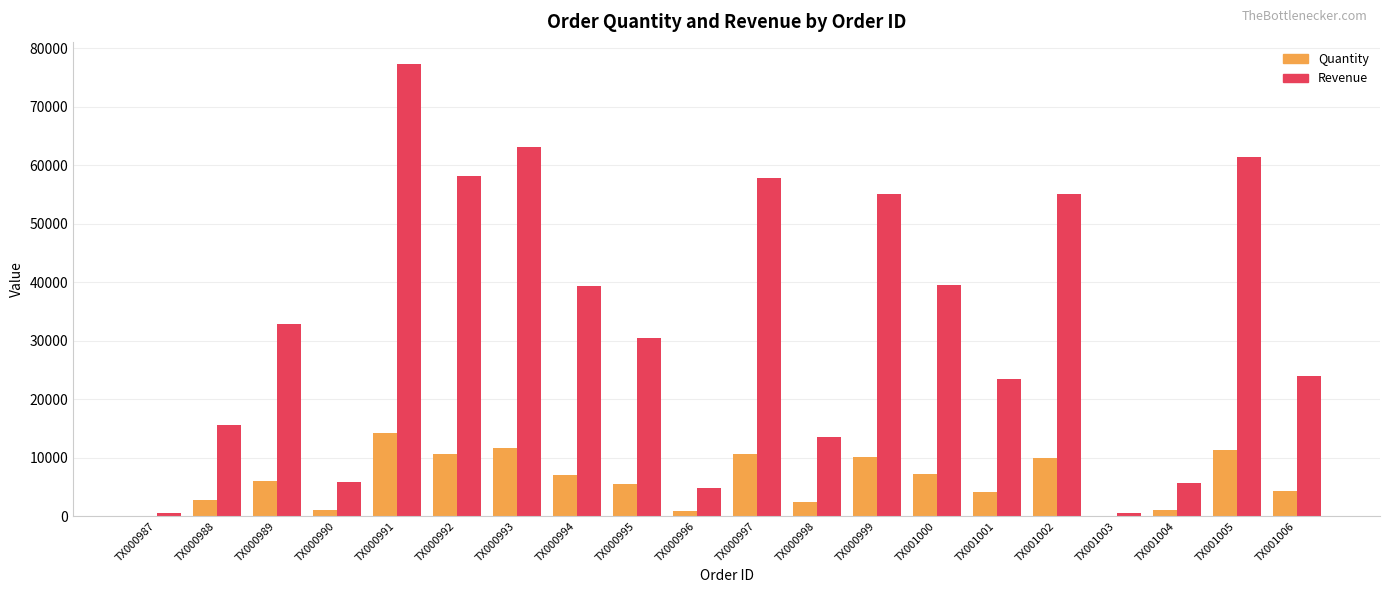

How many groups of bars are there?

20